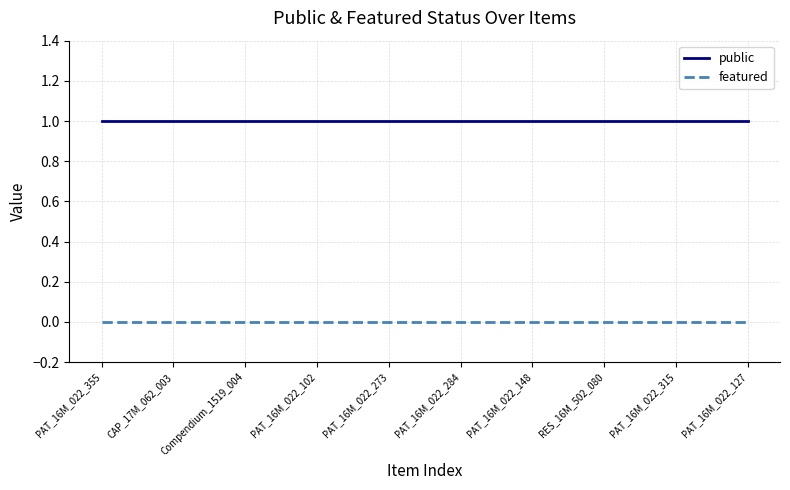

What is the total value across all series at PAT_16M_022_102?

1